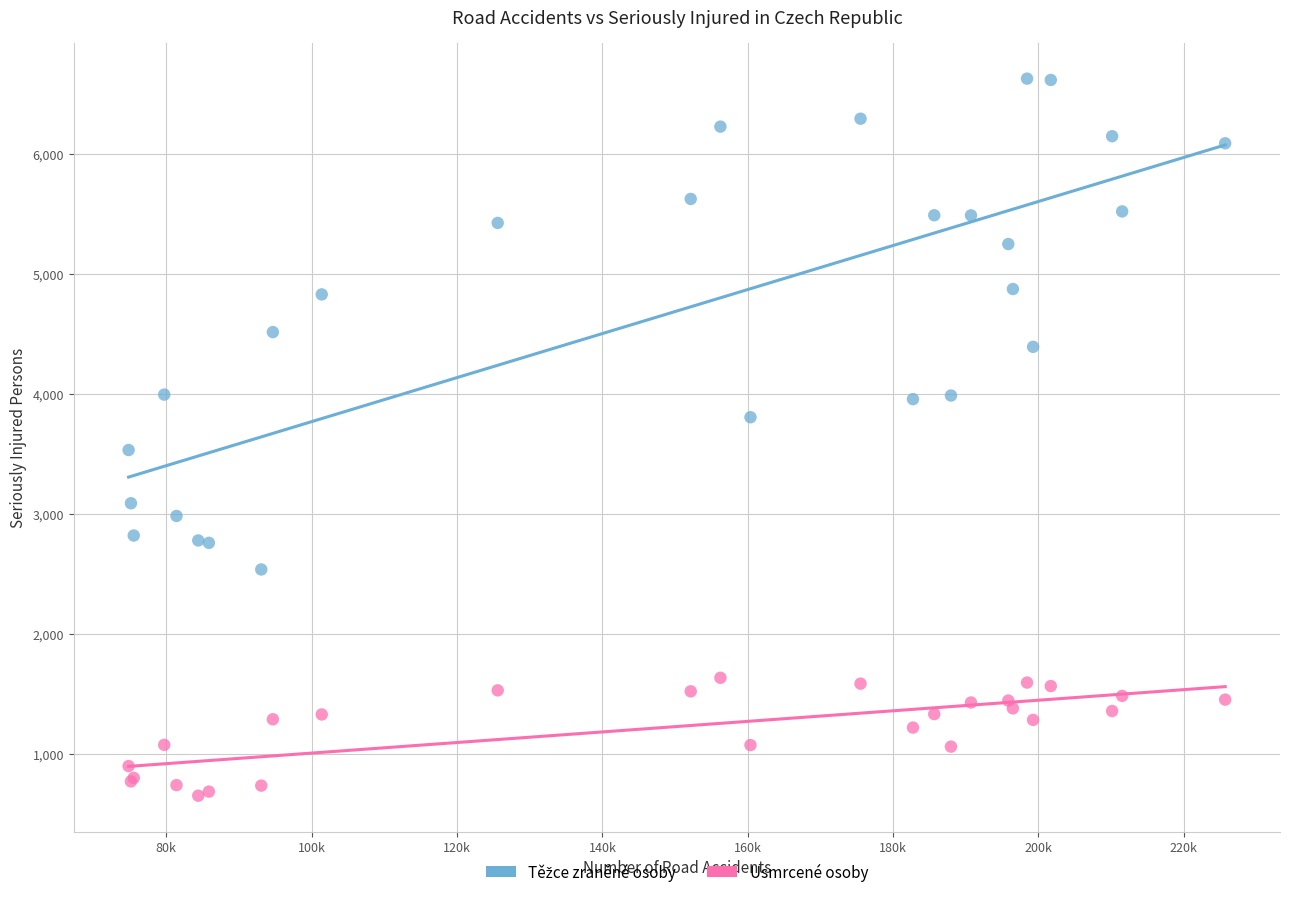

Which series contains the lowest Y value?

Usmrcené osoby